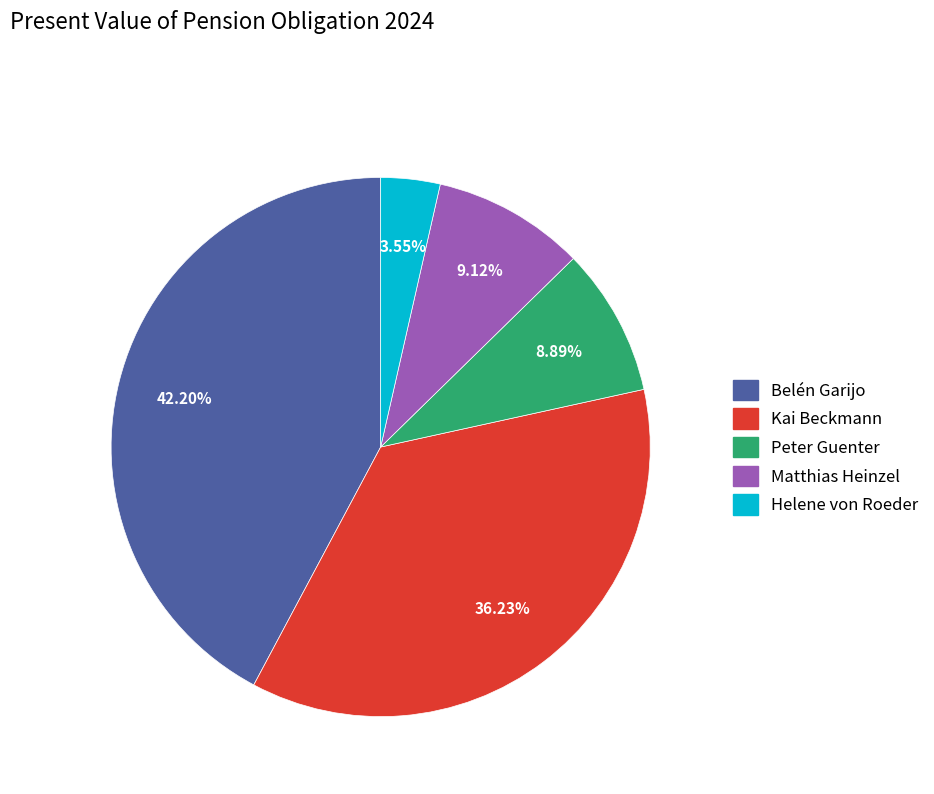

What is the ratio of the value at Helene von Roeder to the value at Matthias Heinzel?

0.4